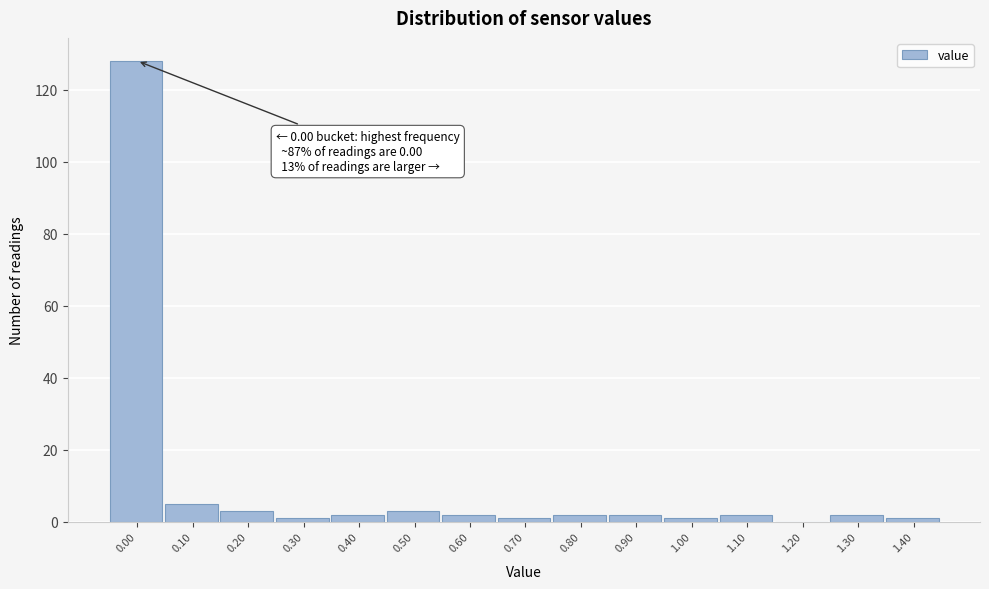

Reading left to right, extract all data points from this chart.

0.00=128	0.10=5	0.20=3	0.30=1	0.40=2	0.50=3	0.60=2	0.70=1	0.80=2	0.90=2	1.00=1	1.10=2	1.20=0	1.30=2	1.40=1